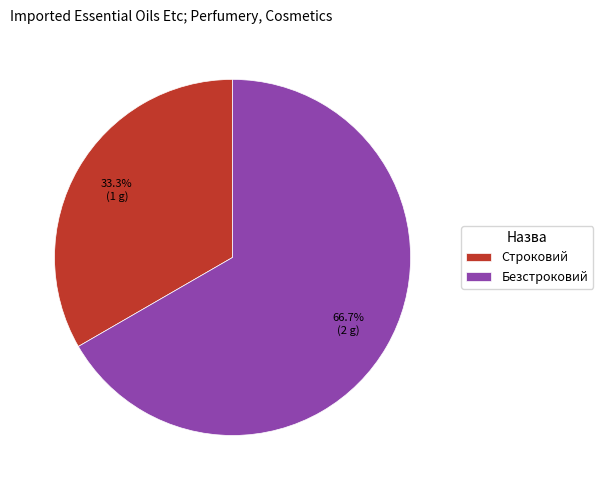

To the nearest percent, what is the combined percentage of Строковий and Безстроковий?

100%